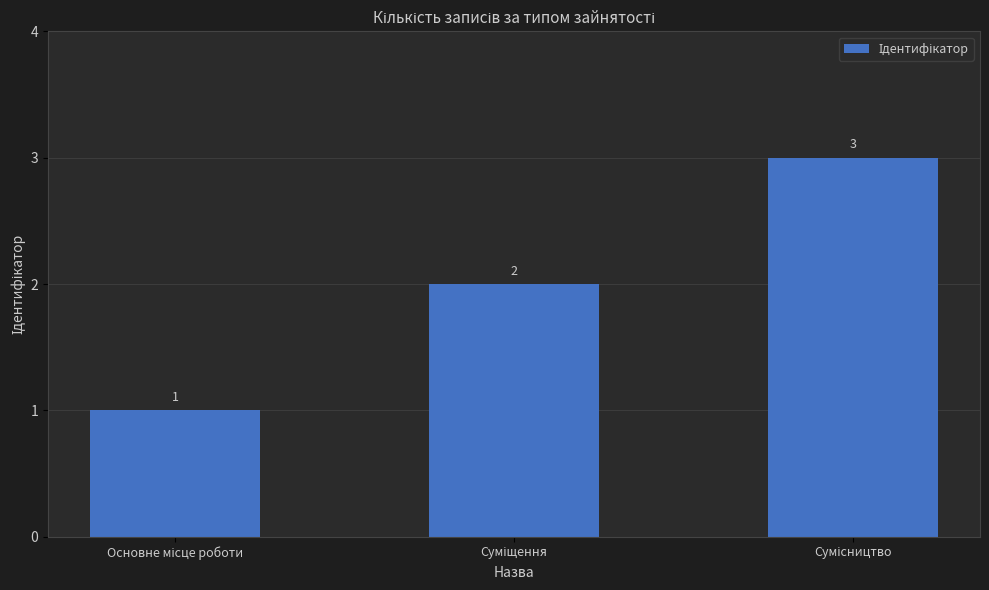

What is the sum of all values?

6